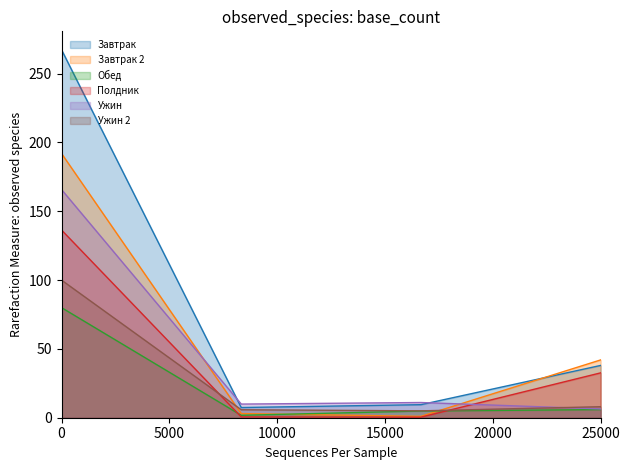

True or false: Обед has more than 0 points higher than both neighbors.

False